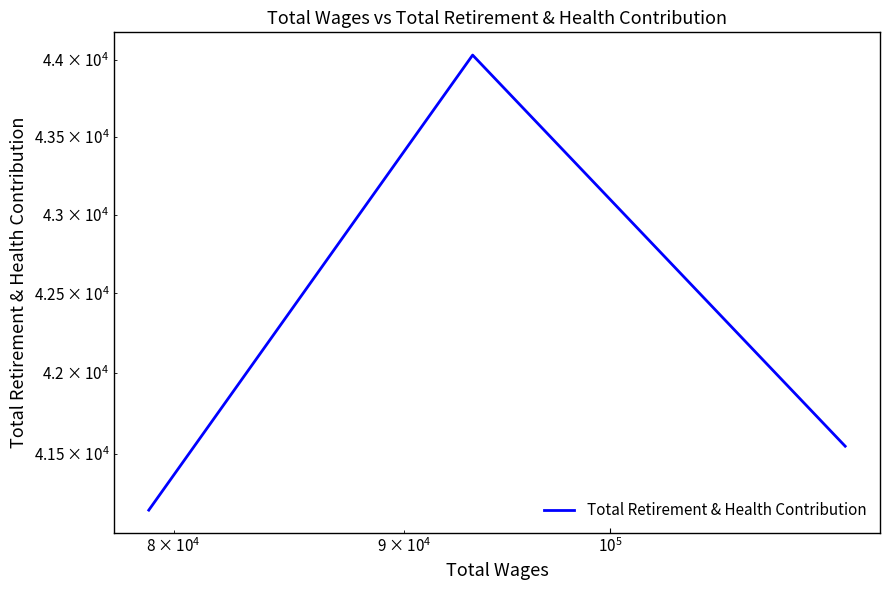

What is the maximum value shown in the chart?

44033